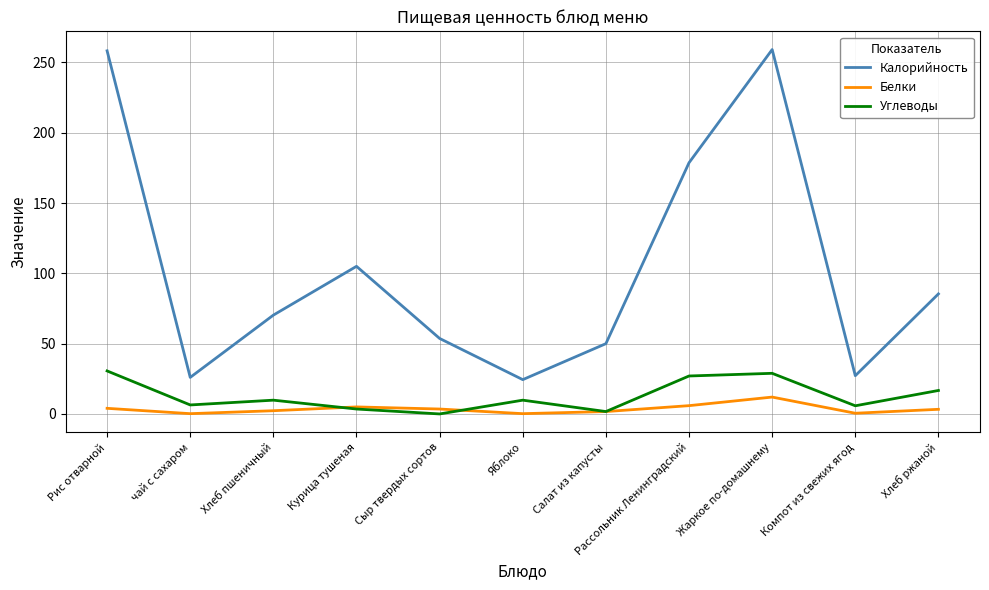

At which label does Калорийность first exceed 70?

Рис отварной